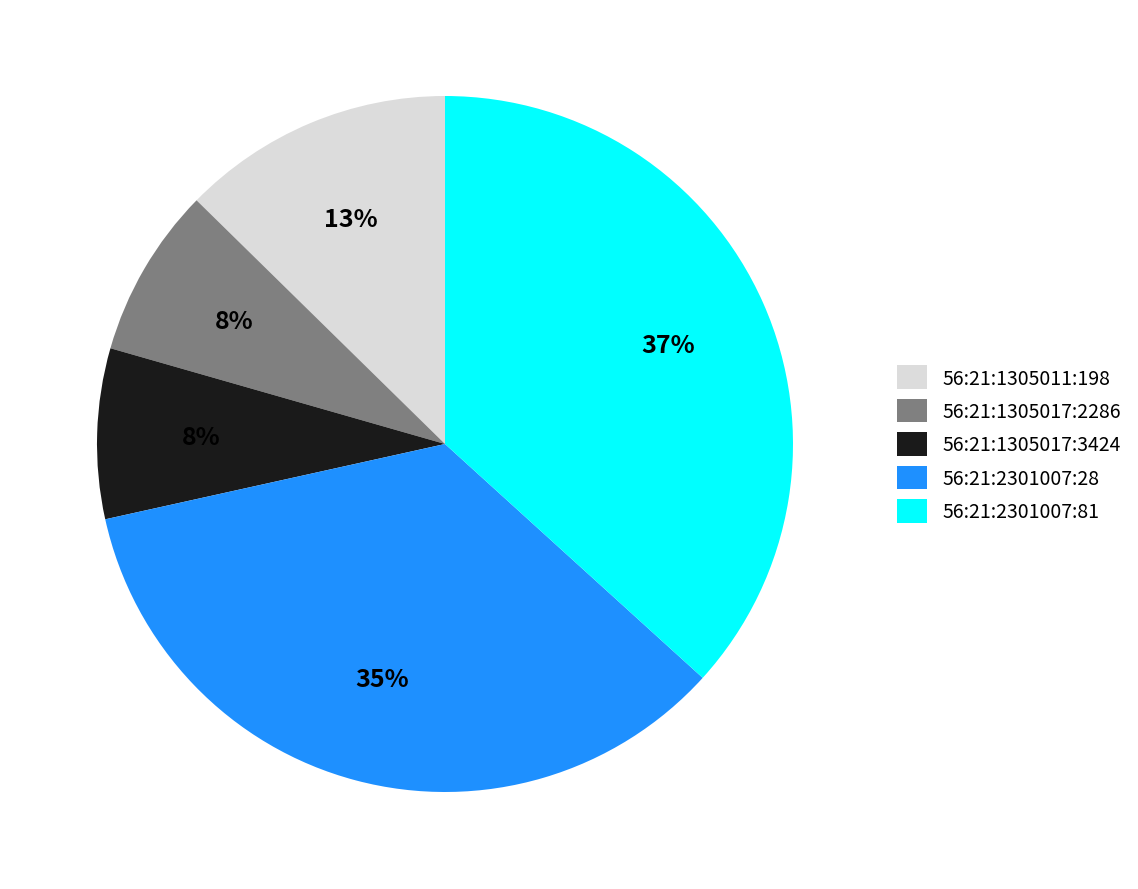

Is there any slice that represents more than half of the pie?

No